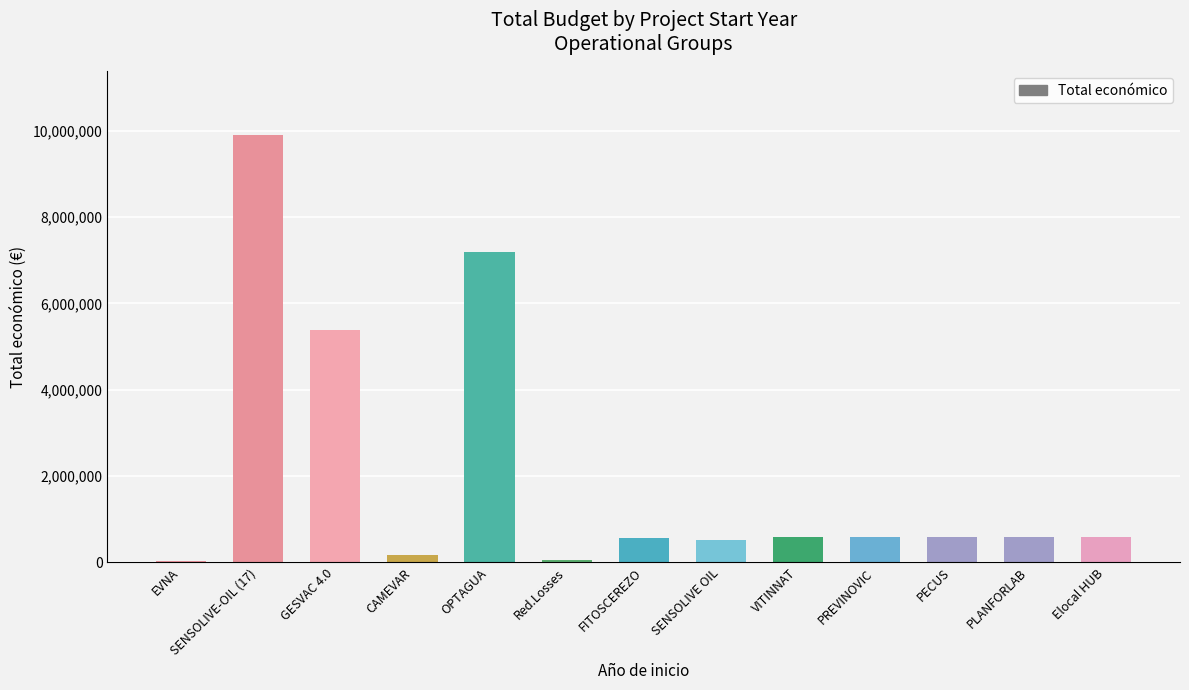

Which category has the highest value across all series?

SENSOLIVE-OIL (17)